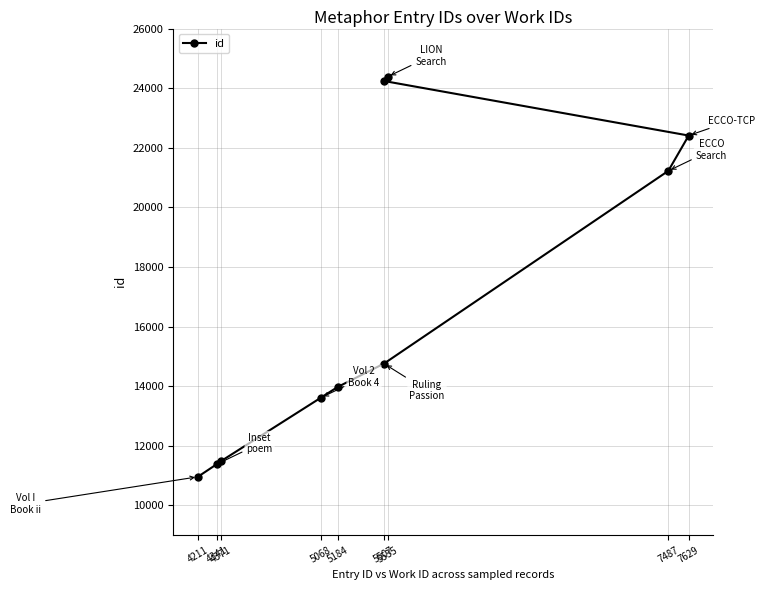

What is the difference between the maximum and minimum values?

13434